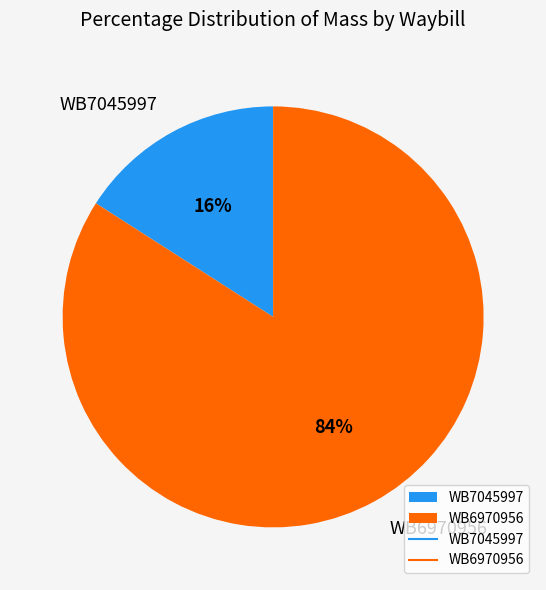

Is it true that WB7045997 is 2% of the pie?

False